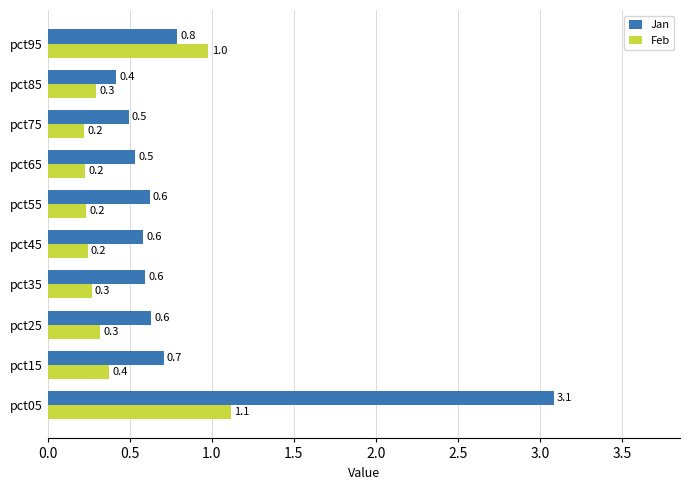

Which series has the widest spread of values?

Jan